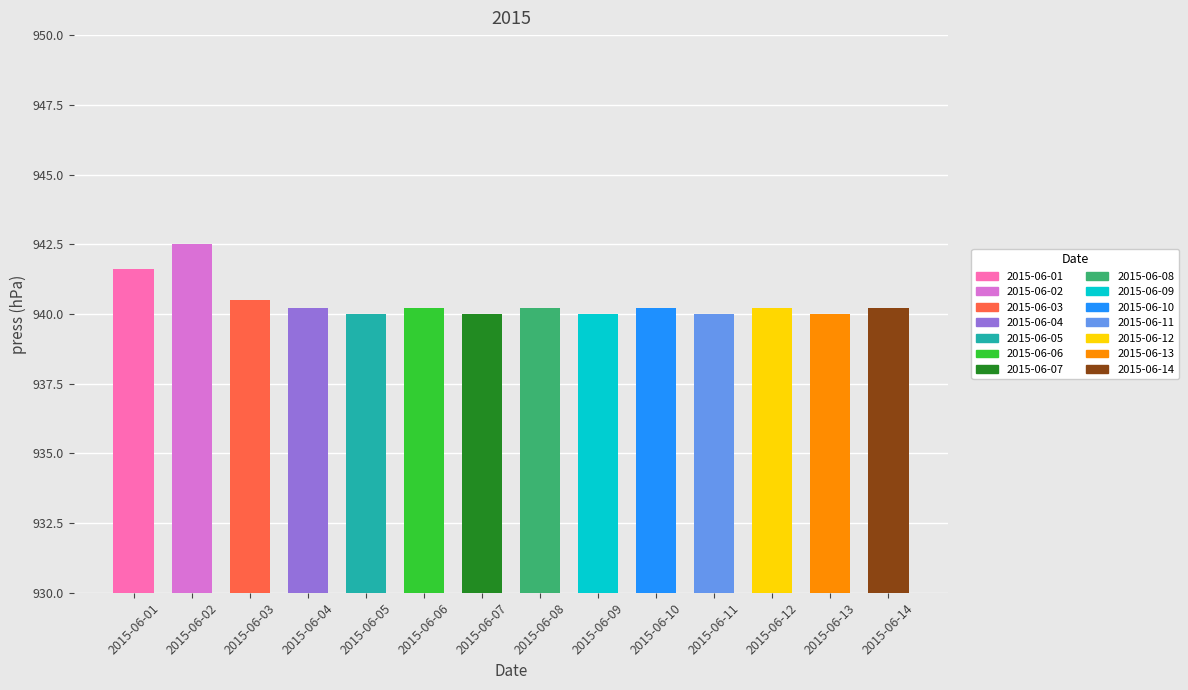

Read the value at 2015-06-06.

940.2